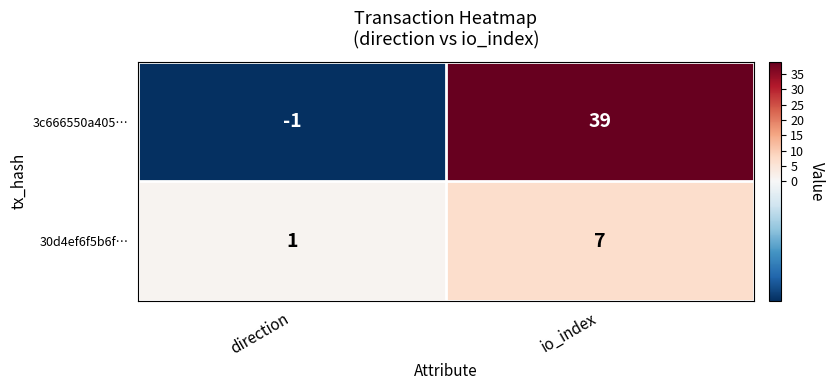

At which category is the sum across all series the highest?

io_index